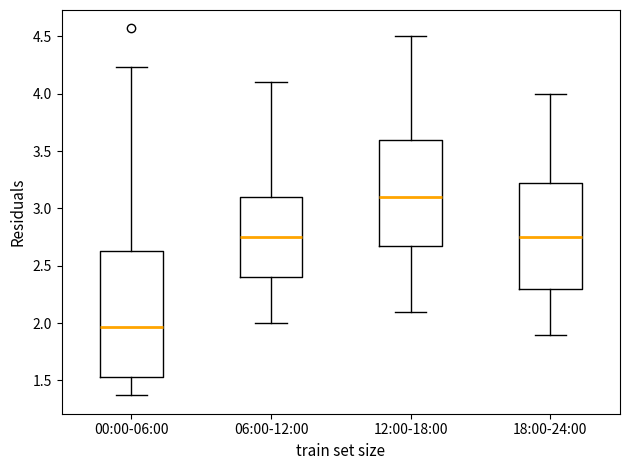

Reading left to right, read every box against the y-axis: the position of its median line, the range the box covers, and the ends of its whiskers. The values are not printed on the chart, so give them approximately, as read against the axis.

00:00-06:00: median 1.95, box 1.55 to 2.65, whiskers 1.35 to 4.25
06:00-12:00: median 2.75, box 2.40 to 3.10, whiskers 2.00 to 4.10
12:00-18:00: median 3.10, box 2.70 to 3.60, whiskers 2.10 to 4.50
18:00-24:00: median 2.75, box 2.30 to 3.25, whiskers 1.90 to 4.00